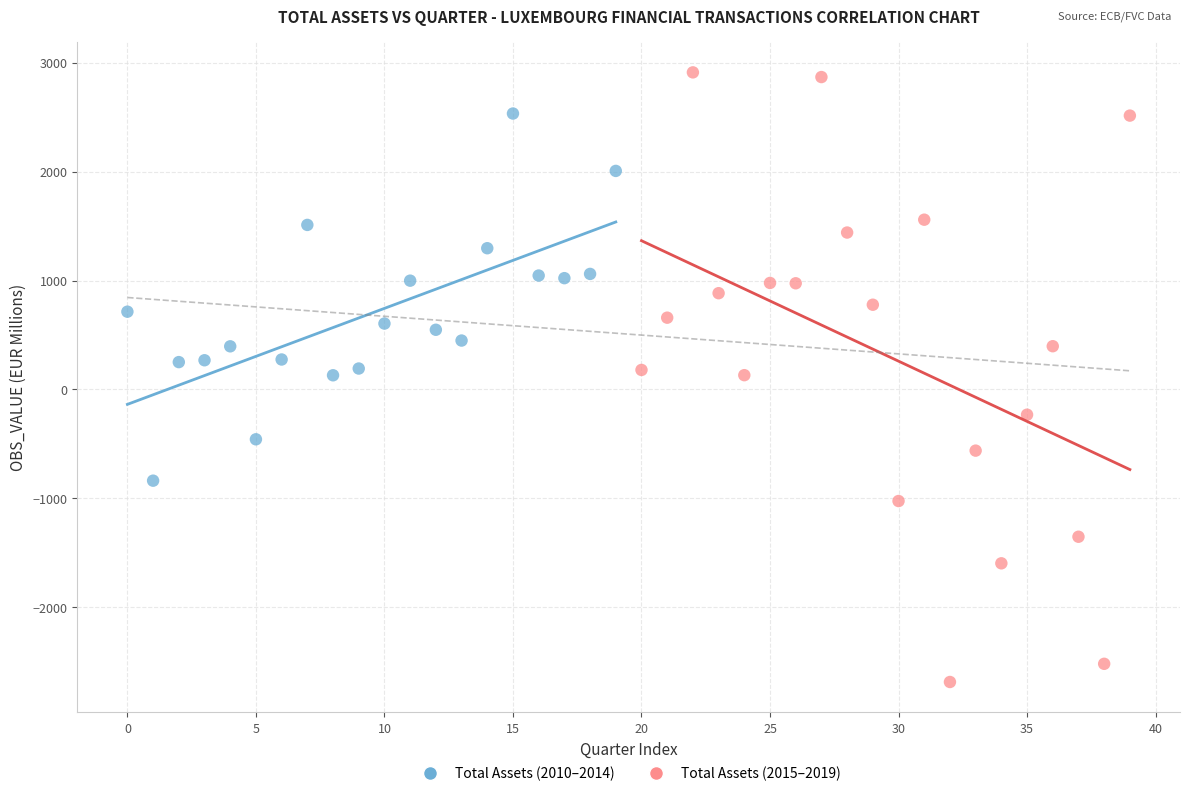

Which series contains the highest Y value?

Total Assets (2015–2019)